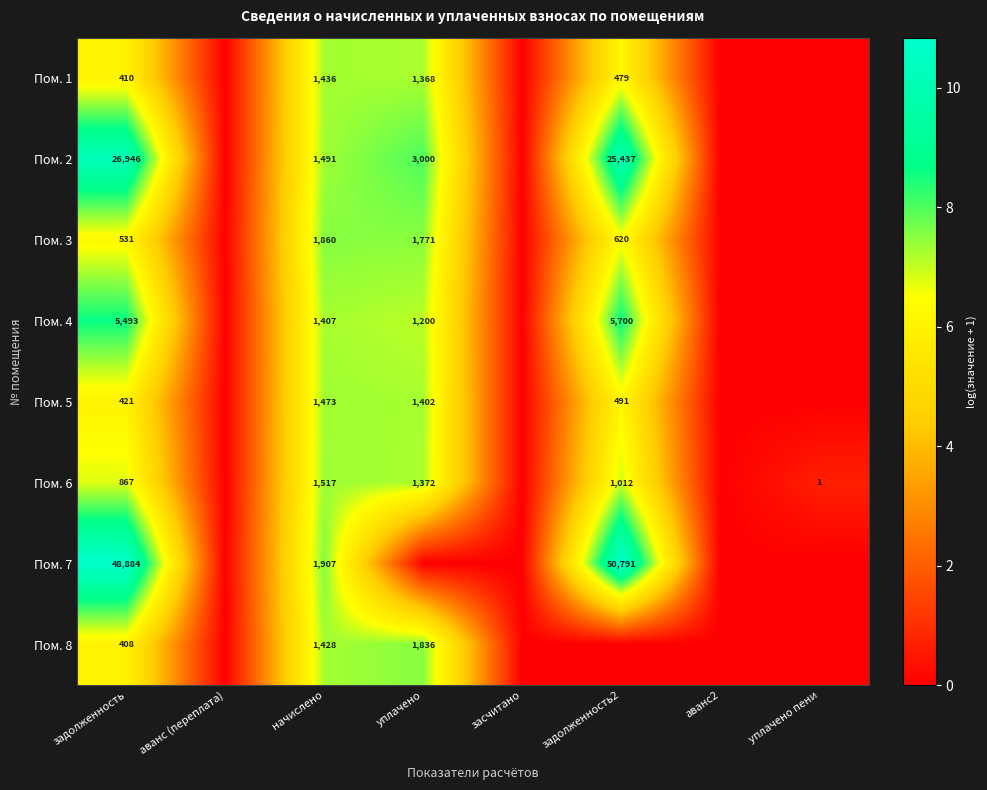

What is the sum of the Пом. 5 values at задолженность and задолженность2?

912